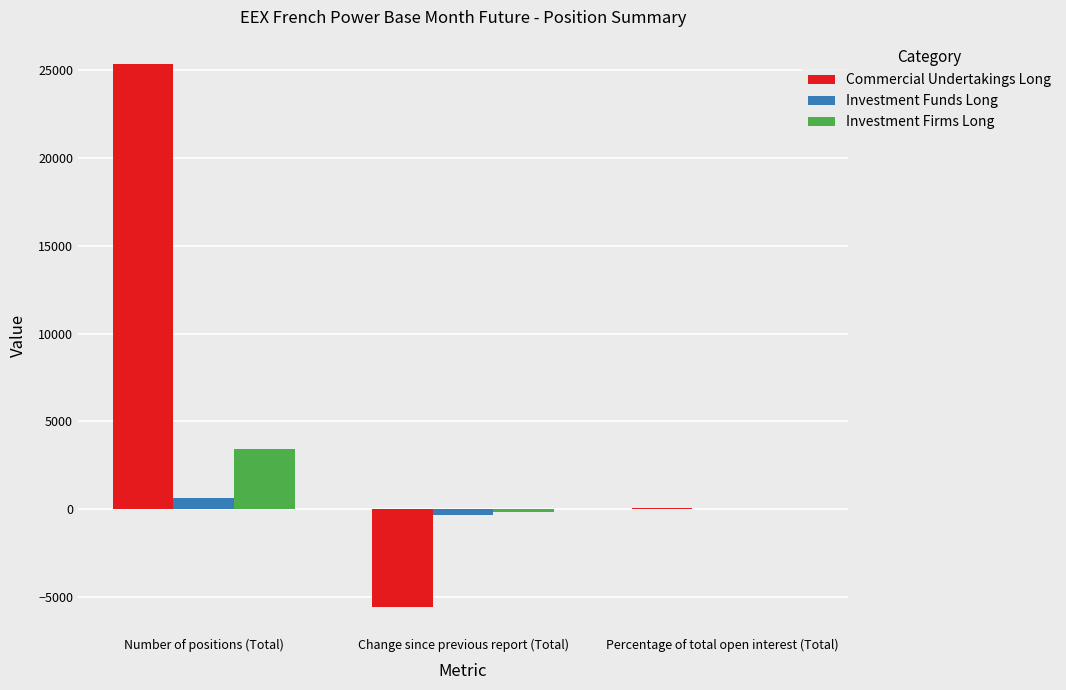

What is the maximum value shown in the chart?

25324.0